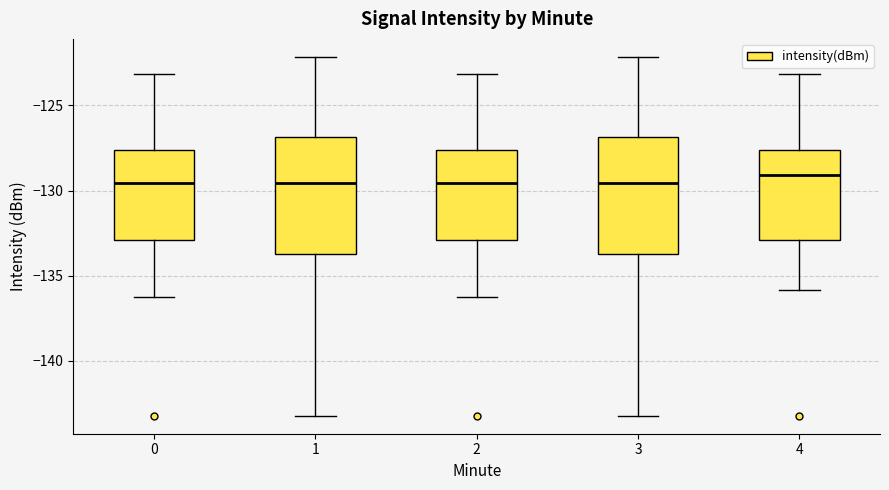

Reading left to right, read every box against the y-axis: the position of its median line, the range the box covers, and the ends of its whiskers. The values are not printed on the chart, so give them approximately, as read against the axis.

0: median -129.5, box -133.0 to -127.5, whiskers -136.5 to -123.0
1: median -129.5, box -133.5 to -127.0, whiskers -143.0 to -122.0
2: median -129.5, box -133.0 to -127.5, whiskers -136.5 to -123.0
3: median -129.5, box -133.5 to -127.0, whiskers -143.0 to -122.0
4: median -129.0, box -133.0 to -127.5, whiskers -136.0 to -123.0